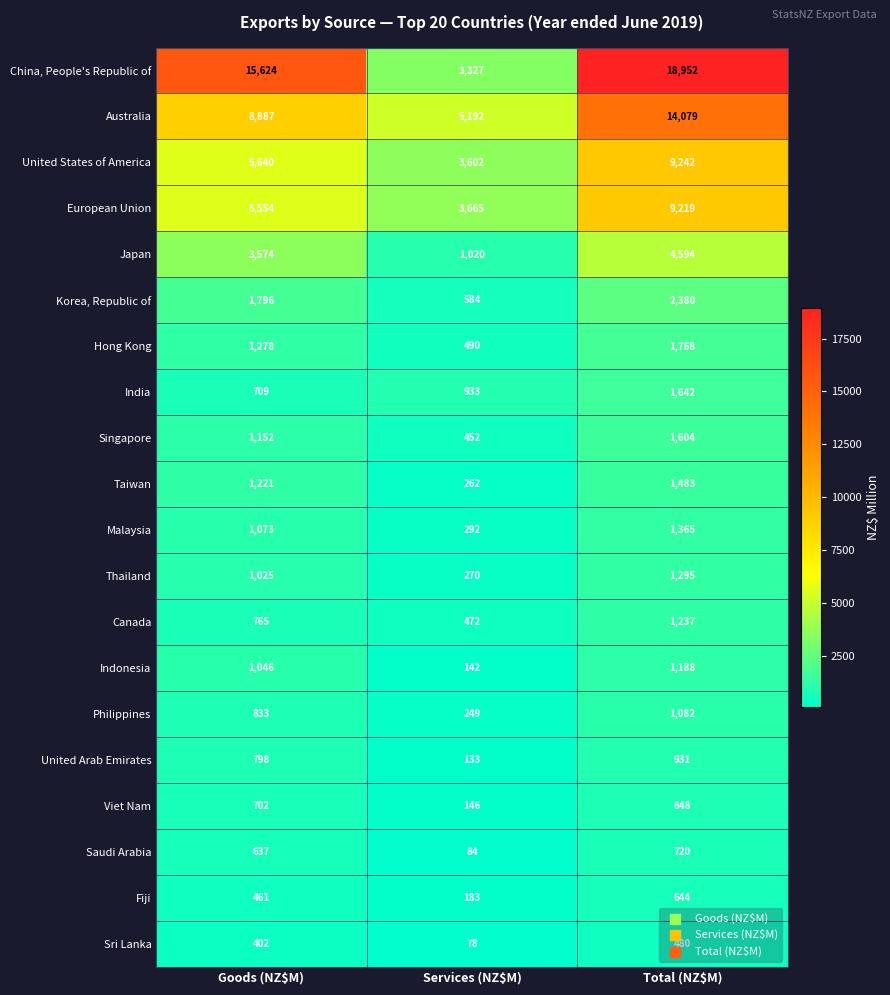

What is the greatest value displayed?

18952